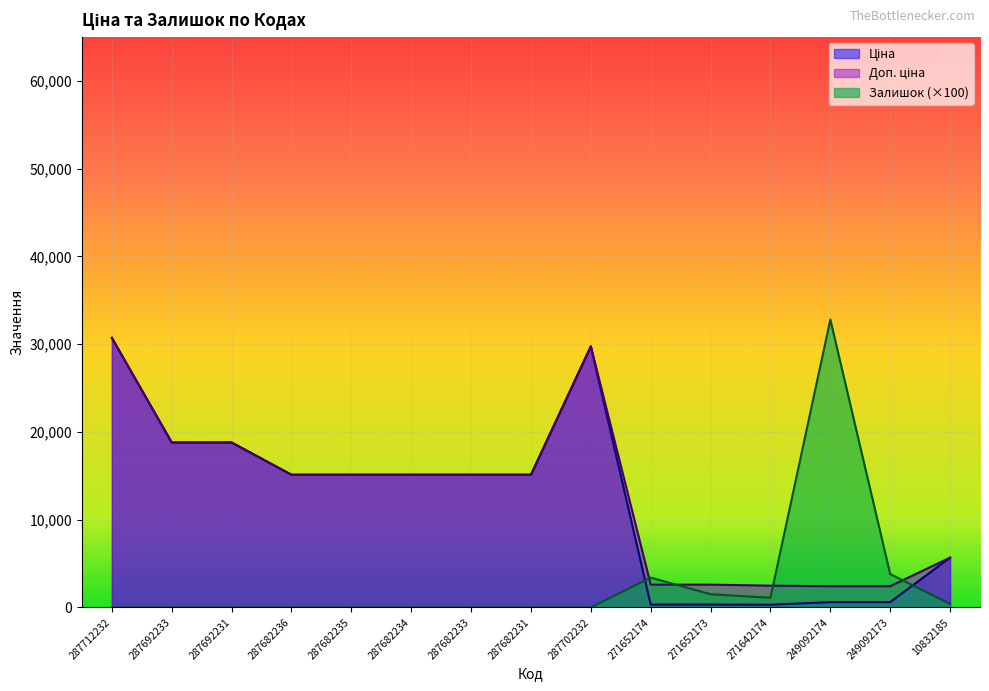

What is the sum of all Залишок values?

43000.0